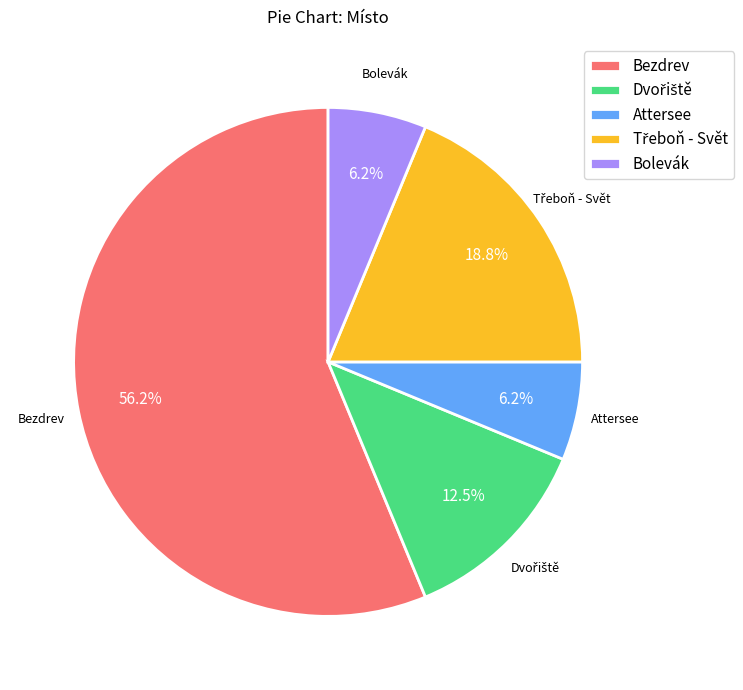

Which slice is the largest?

Bezdrev